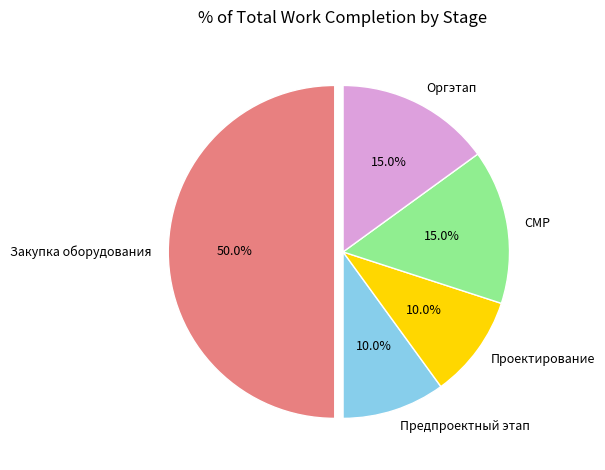

Which slice is the largest?

Закупка оборудования